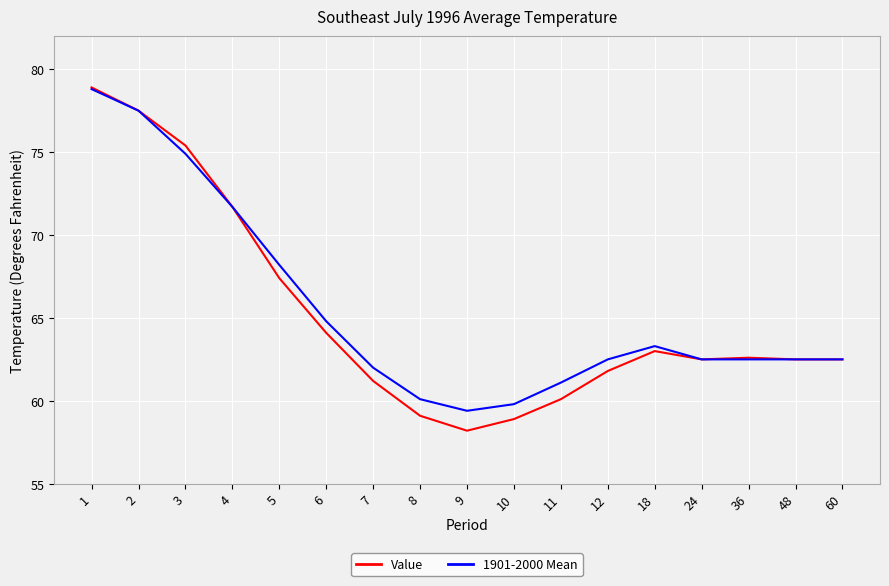

What is the minimum value shown in the chart?

58.2